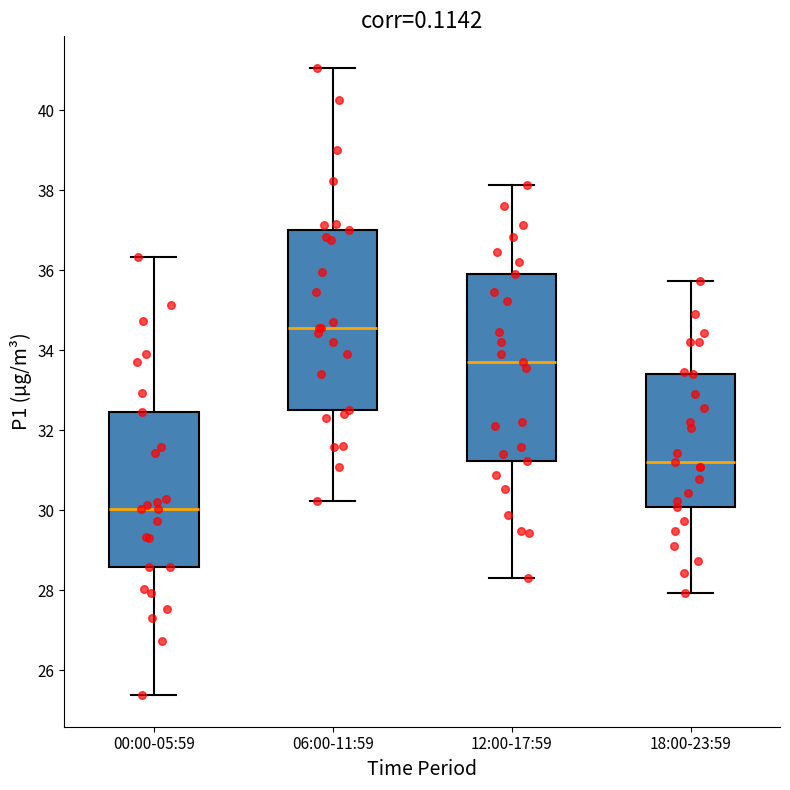

Reading left to right, read every box against the y-axis: the position of its median line, the range the box covers, and the ends of its whiskers. The values are not printed on the chart, so give them approximately, as read against the axis.

00:00-05:59: median 30.0, box 28.6 to 32.4, whiskers 25.4 to 36.4
06:00-11:59: median 34.6, box 32.6 to 37.0, whiskers 30.2 to 41.0
12:00-17:59: median 33.8, box 31.2 to 36.0, whiskers 28.4 to 38.2
18:00-23:59: median 31.2, box 30.0 to 33.4, whiskers 28.0 to 35.8